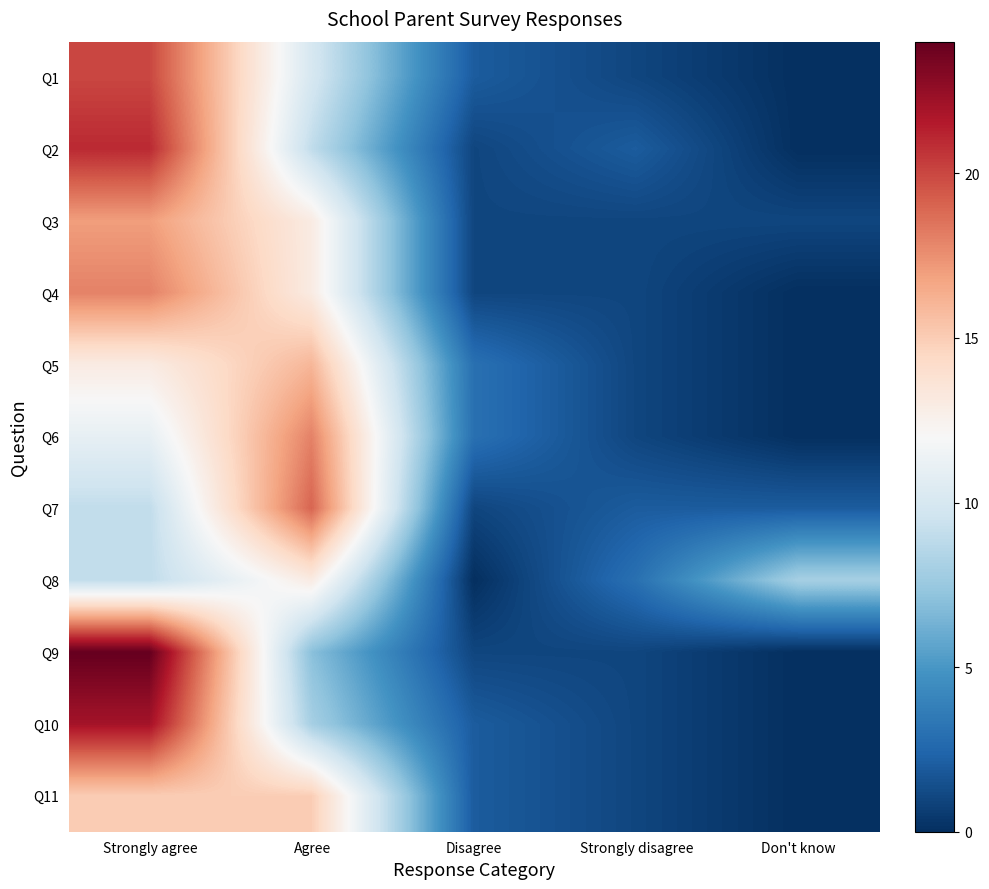

Reading left to right, list all the values displayed in this chart.

Q1: Strongly agree=20	Agree=10	Disagree=2	Strongly disagree=1	Don't know=0
Q2: Strongly agree=21	Agree=9	Disagree=1	Strongly disagree=2	Don't know=0
Q3: Strongly agree=17	Agree=13	Disagree=1	Strongly disagree=1	Don't know=1
Q4: Strongly agree=18	Agree=13	Disagree=1	Strongly disagree=1	Don't know=0
Q5: Strongly agree=13	Agree=16	Disagree=3	Strongly disagree=1	Don't know=0
Q6: Strongly agree=11	Agree=18	Disagree=3	Strongly disagree=1	Don't know=0
Q7: Strongly agree=9	Agree=19	Disagree=1	Strongly disagree=2	Don't know=2
Q8: Strongly agree=9	Agree=13	Disagree=0	Strongly disagree=3	Don't know=8
Q9: Strongly agree=24	Agree=7	Disagree=1	Strongly disagree=1	Don't know=0
Q10: Strongly agree=22	Agree=8	Disagree=2	Strongly disagree=1	Don't know=0
Q11: Strongly agree=15	Agree=15	Disagree=2	Strongly disagree=1	Don't know=0